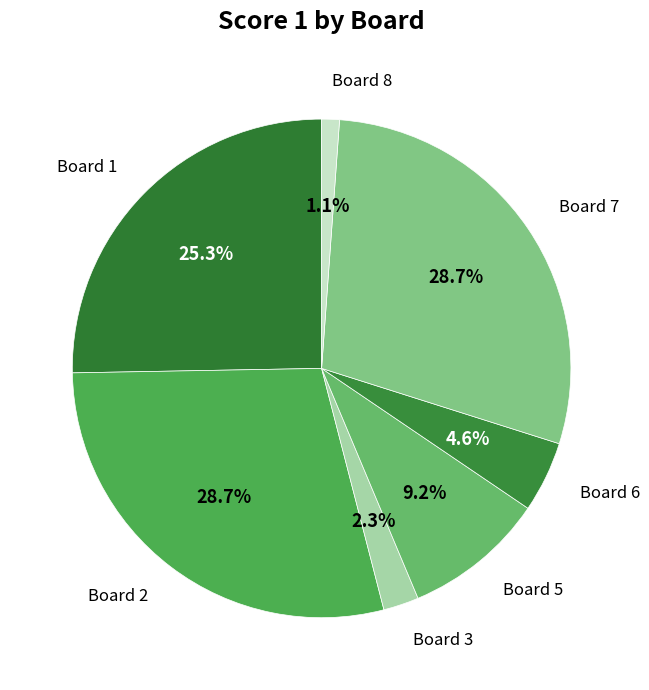

Which category has the biggest portion of the pie?

Board 2